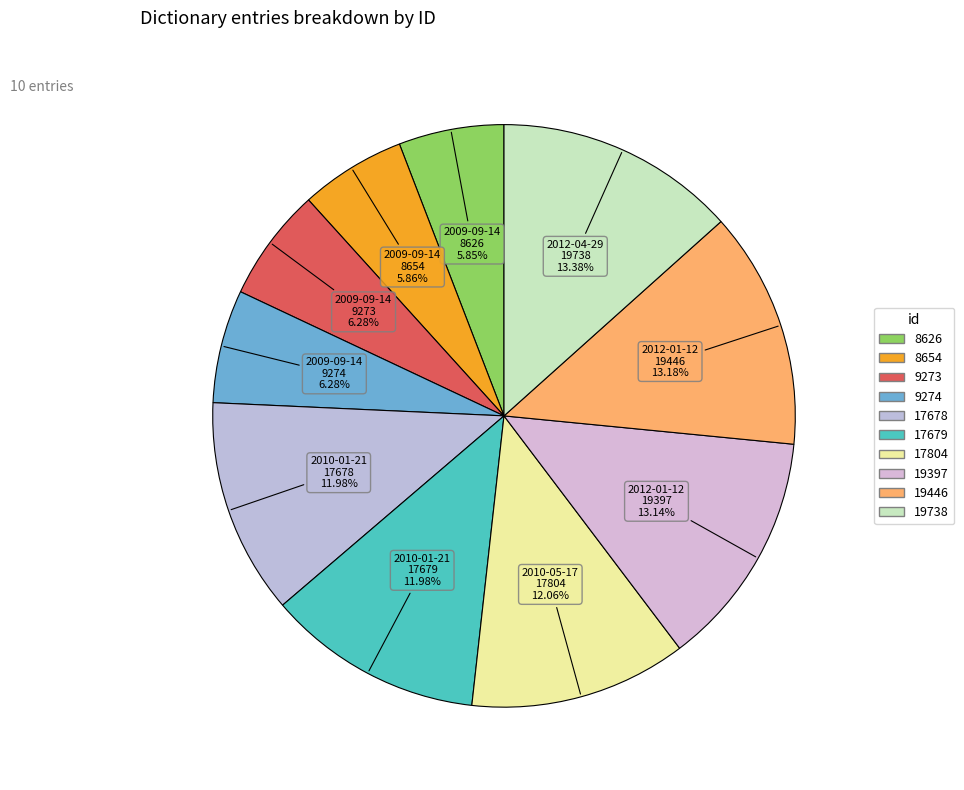

To the nearest percent, what is the difference between the largest and smallest slice percentages?

8%